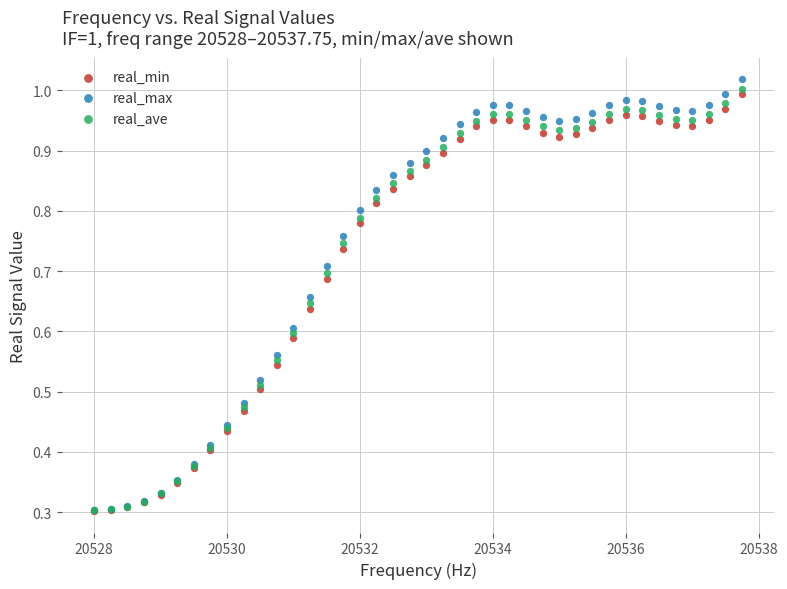

Which series has the largest Y range (max minus min)?

real_max